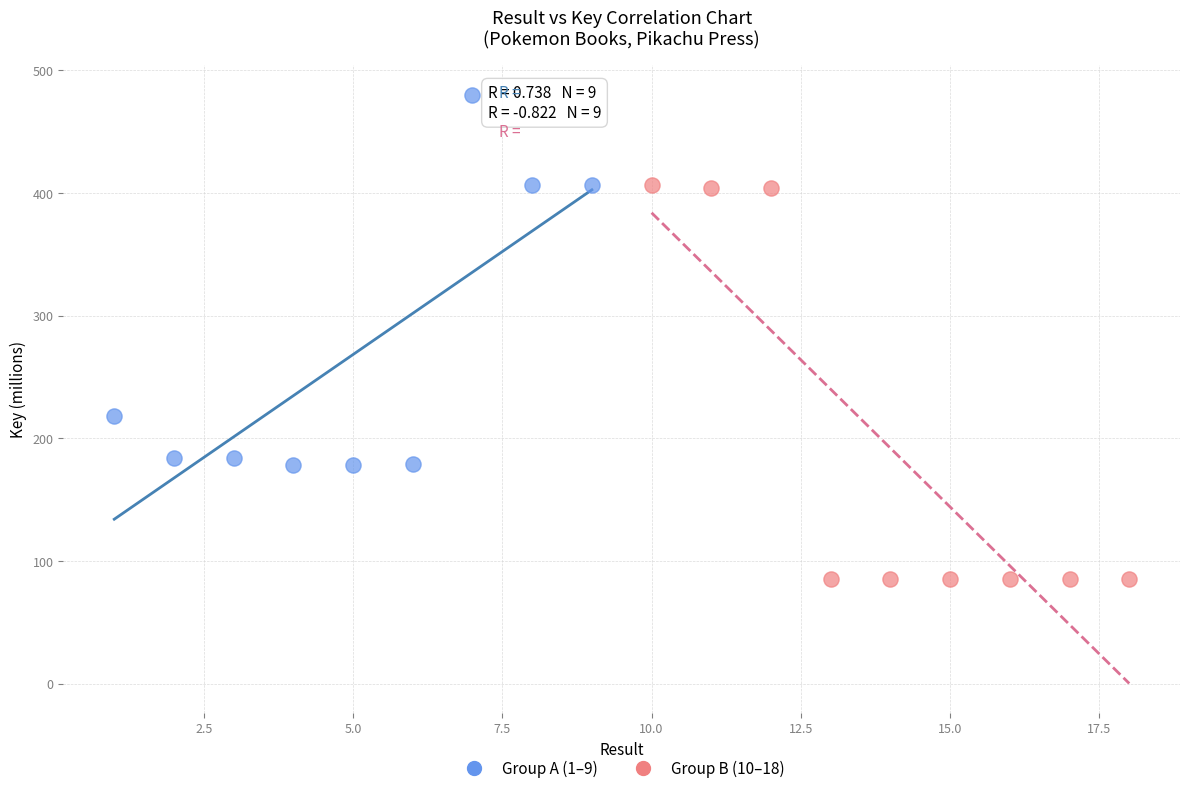

Which series contains the lowest Y value?

Group B (10–18)